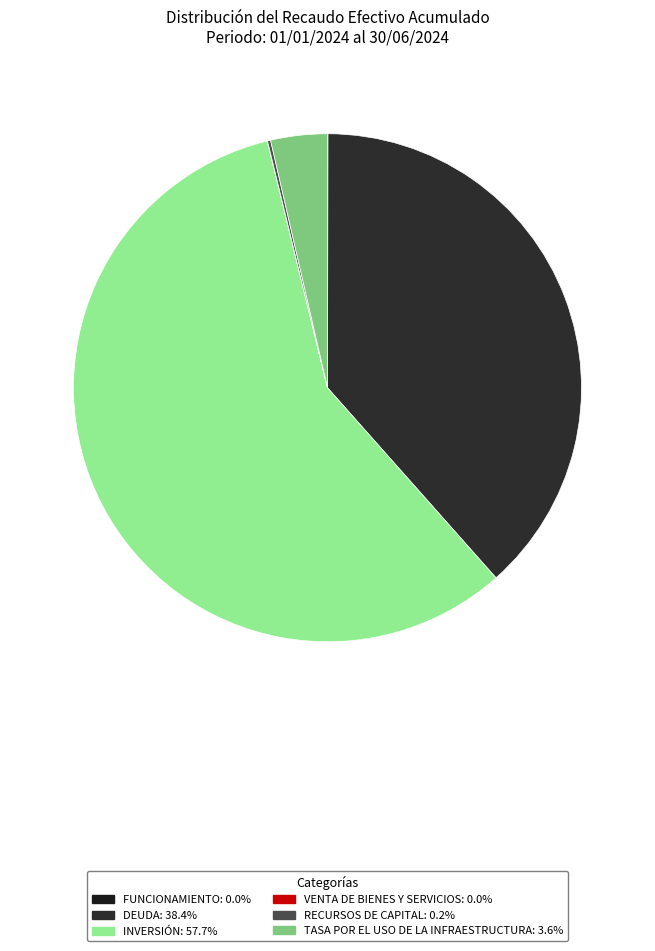

How many slices are in this pie chart?

6